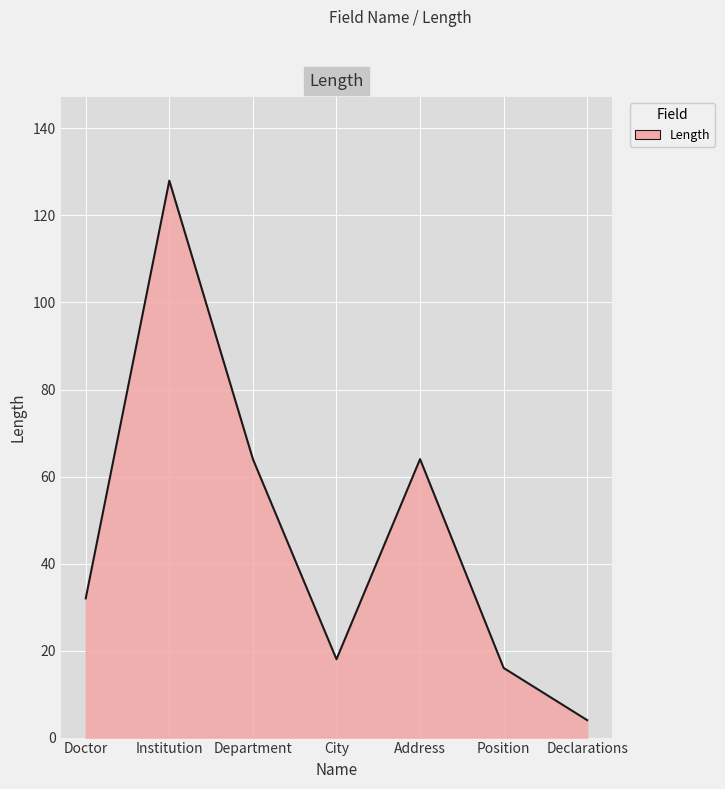

How many lines are shown in the chart?

1